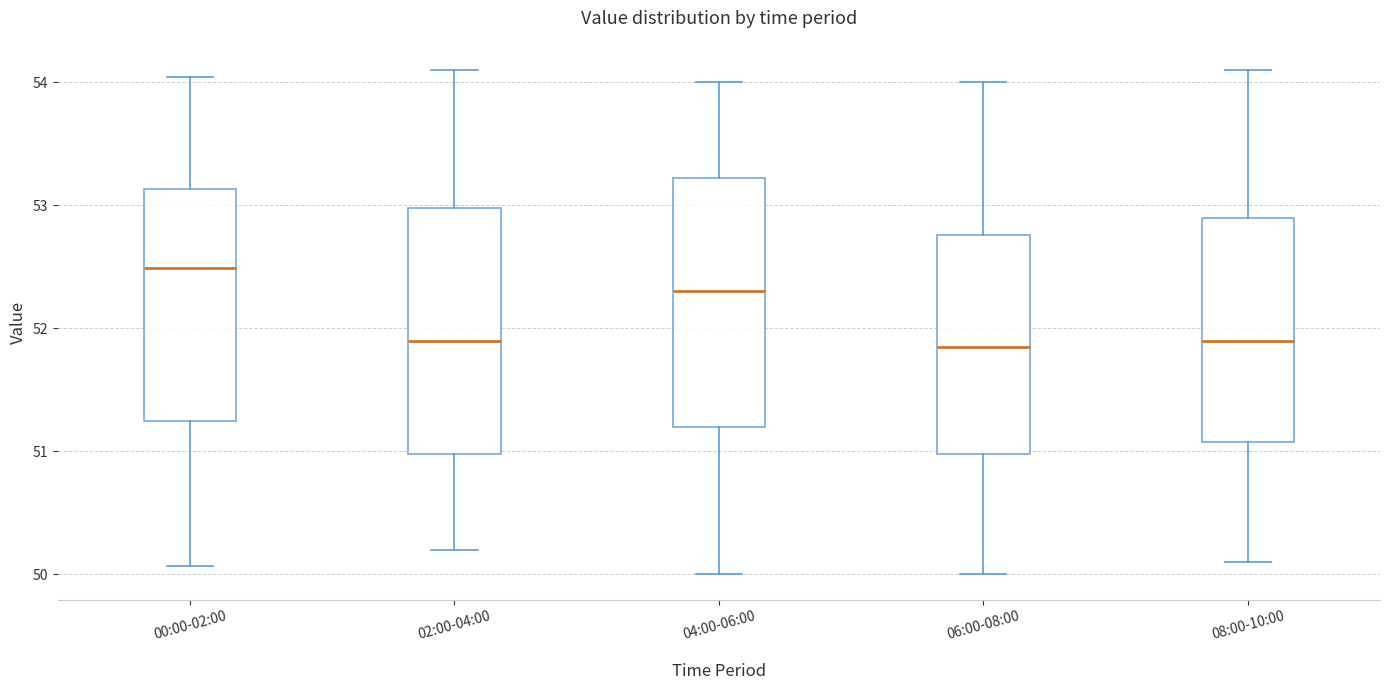

Where is the lower edge of the box for 04:00-06:00 on the y-axis? The values are not printed on the chart, so give them approximately, as read against the axis.

51.2